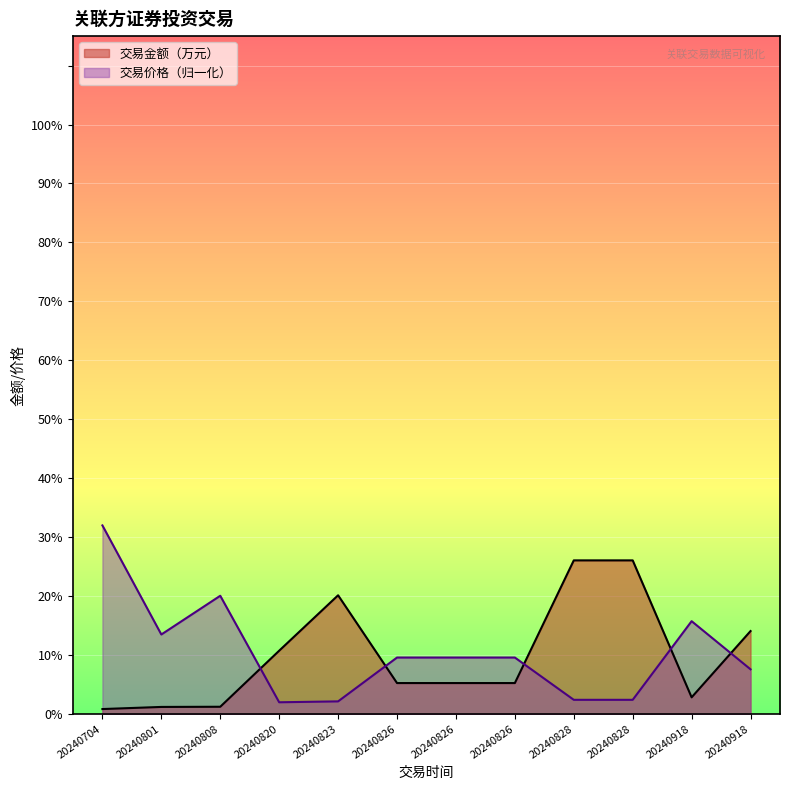

Which category has the lowest value in the 交易金额（万元） series?

20240704